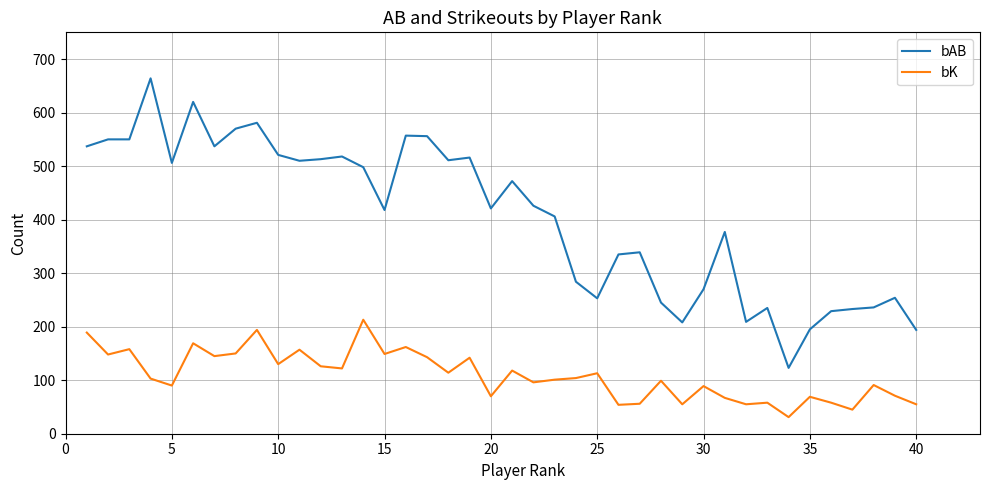

Rank the series by their maximum value, from highest to lowest.

bAB, bK